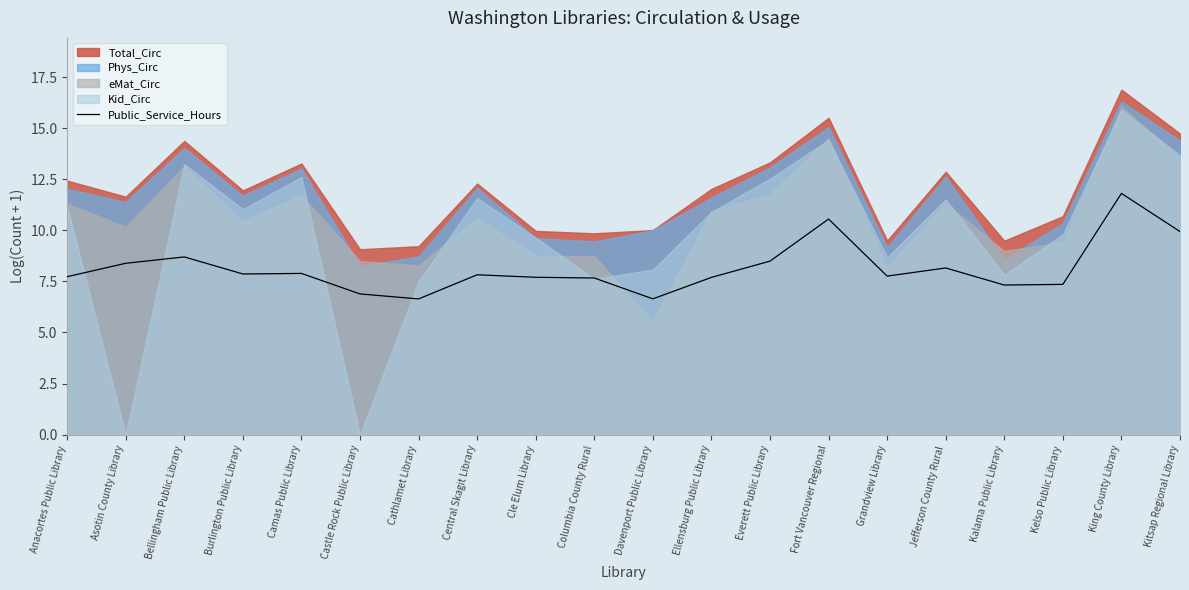

Which has a higher value, Kelso Public Library or Columbia County Rural?

Columbia County Rural